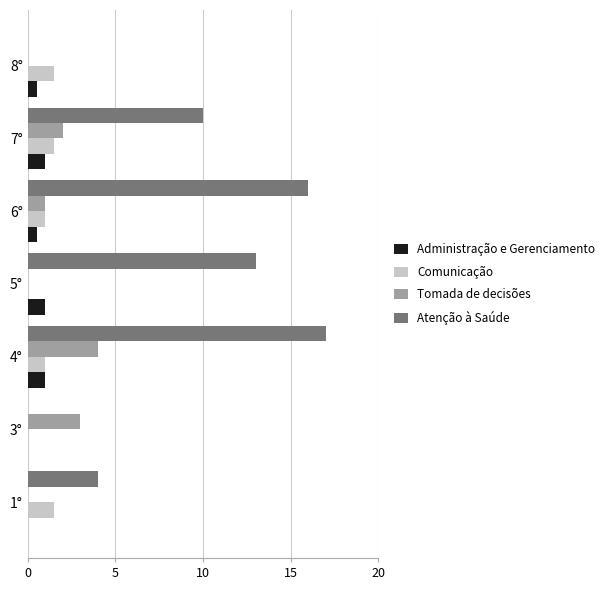

What are all the series names shown in the legend?

Administração e Gerenciamento, Comunicação, Tomada de decisões, Atenção à Saúde